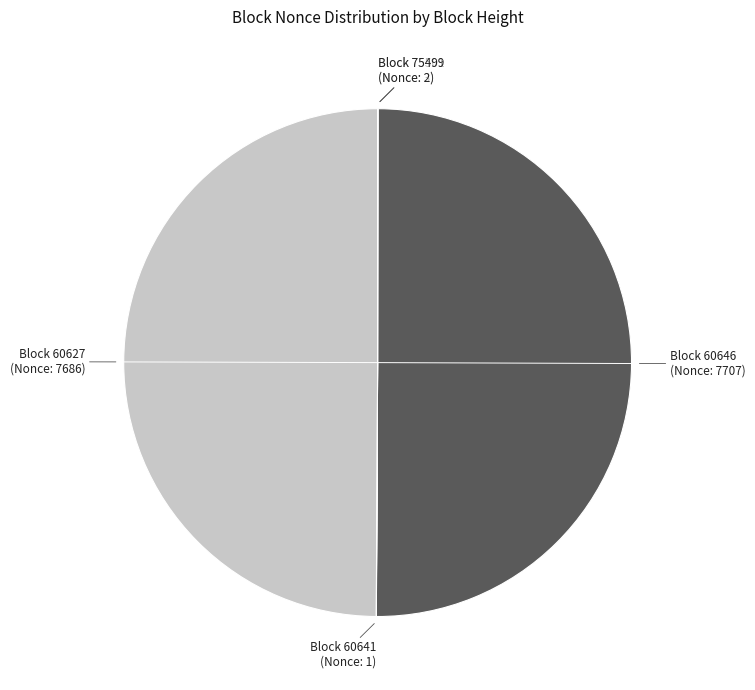

True or false: Block 60646 accounts for 50% of the total.

True